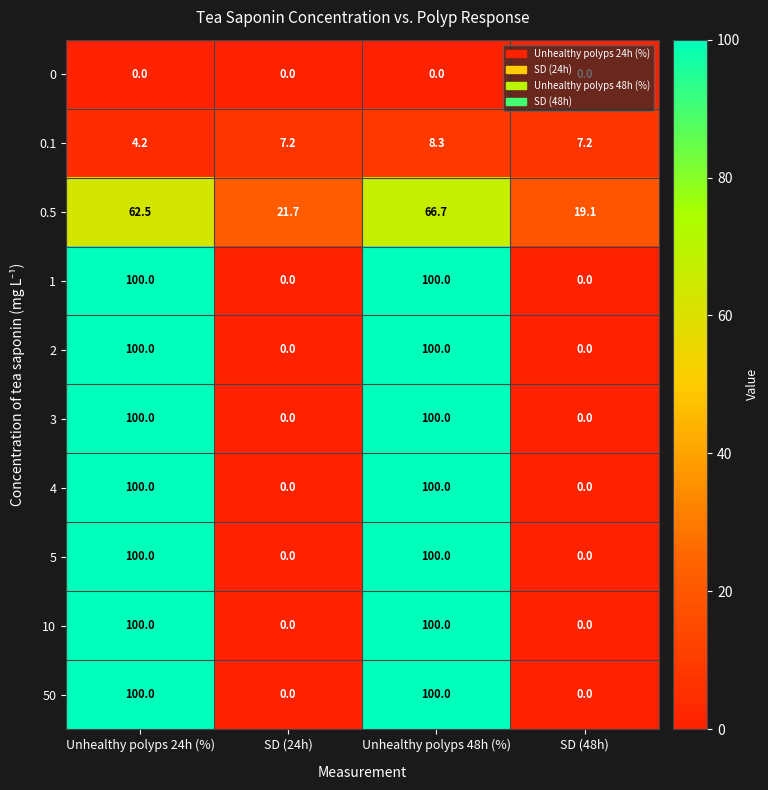

Is it true that 50 equals 163.0 at Unhealthy polyps 24h (%)?

False